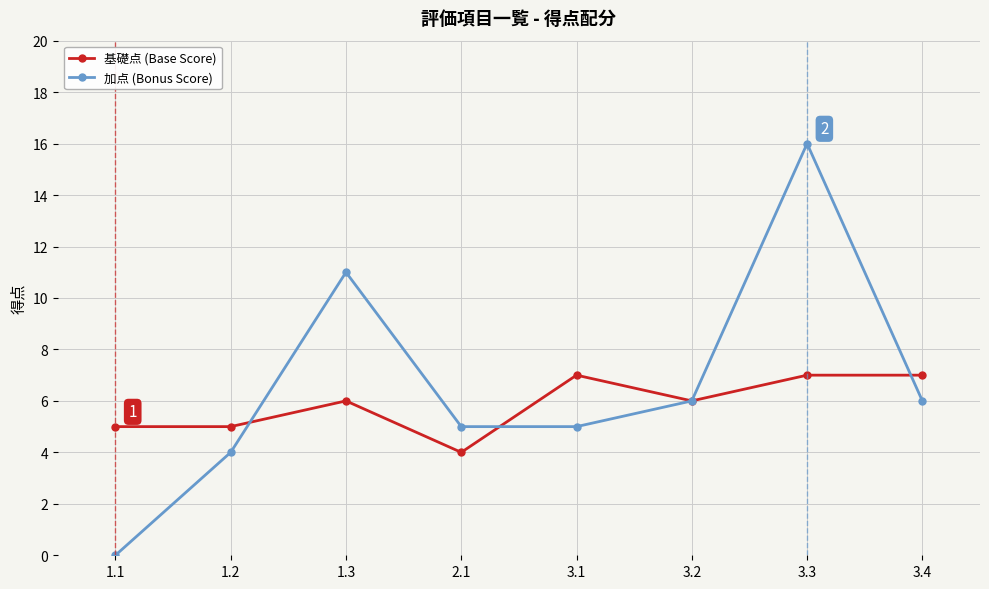

The 加点 (Bonus Score) series shows 5 at 3.3. True or false?

False